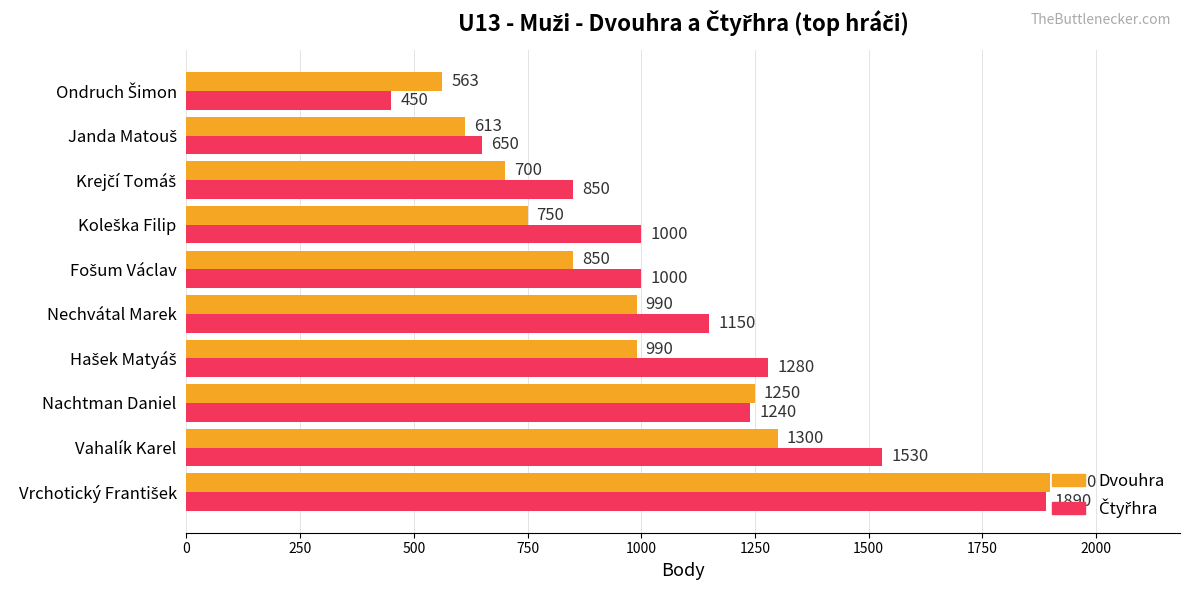

How many categories are shown in the chart?

10